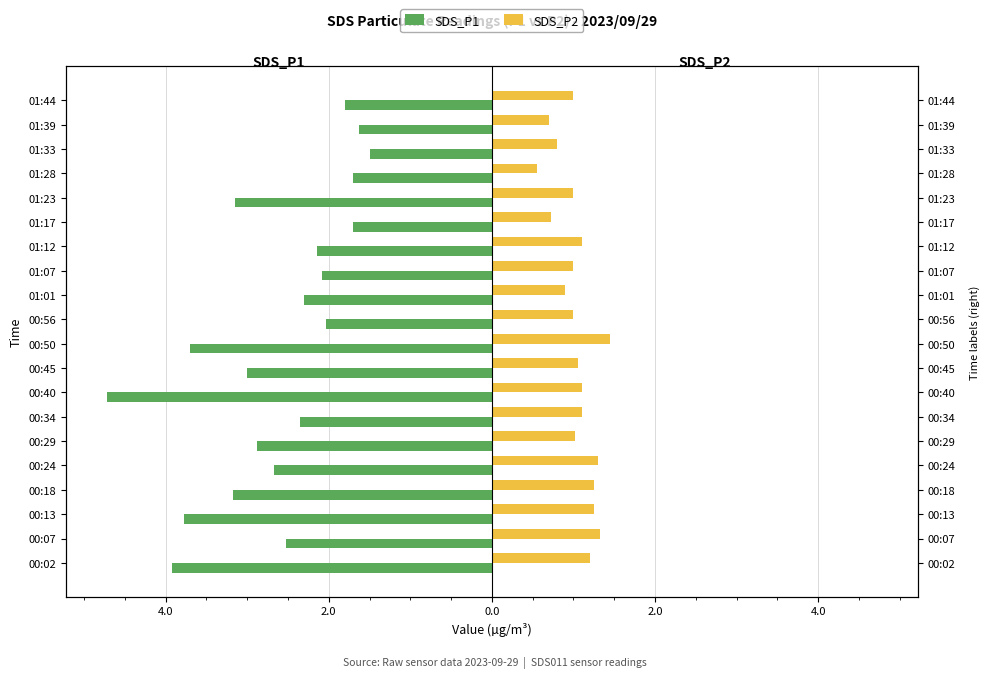

How many bars are there in total?

40